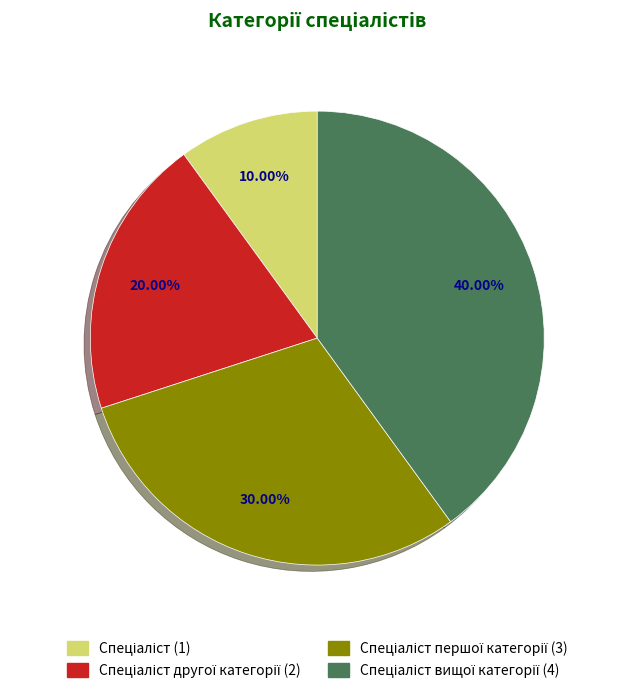

Is there a majority slice in this chart?

No